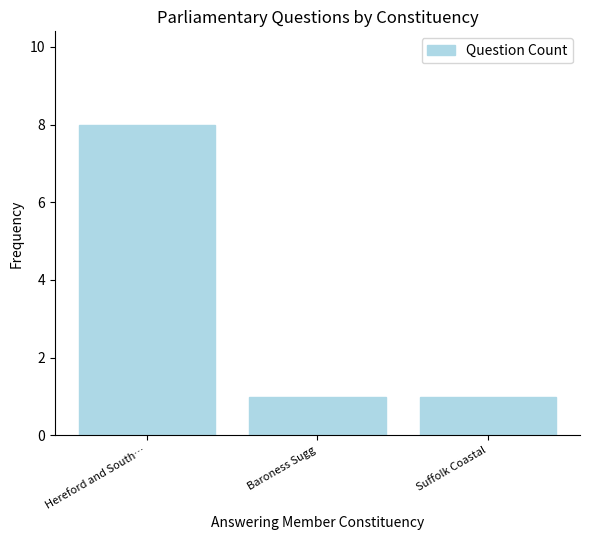

Approximately how many times larger is the value at Baroness Sugg compared to Suffolk Coastal?

1.0